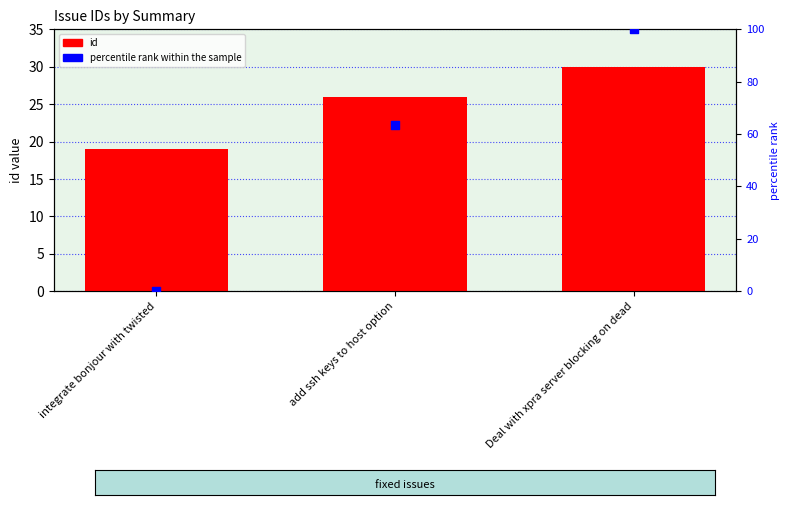

At which category is the sum across all series the highest?

Deal with xpra server blocking on dead